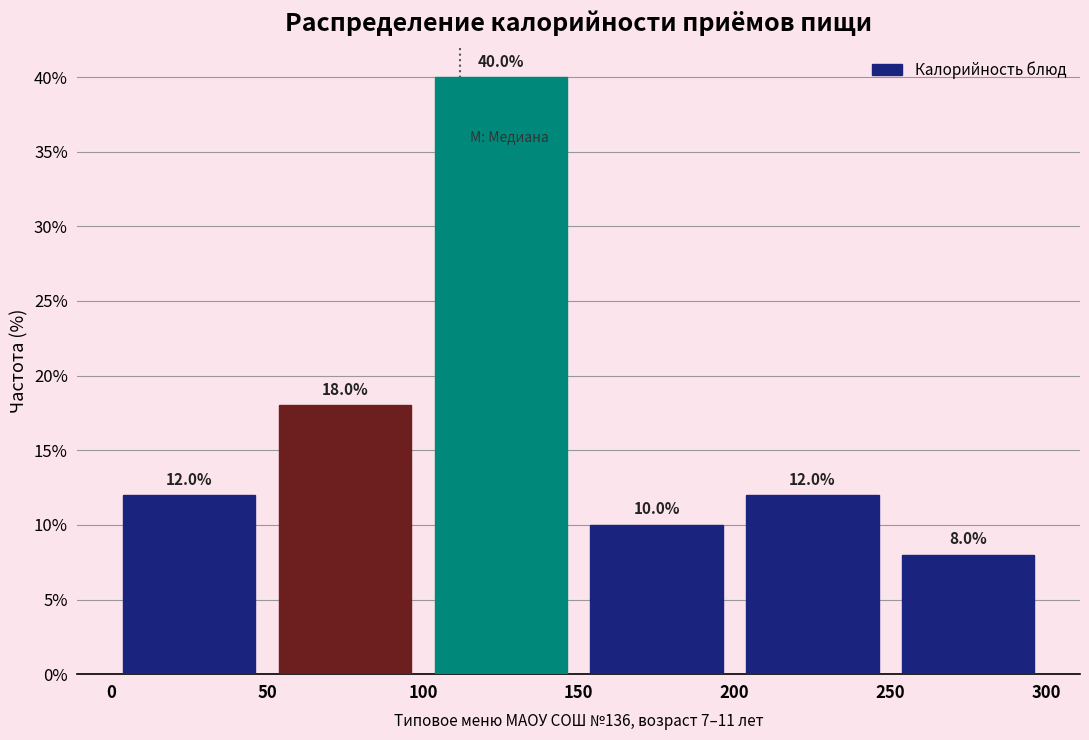

How tall is the bar that spans 100 to 150 on the x-axis?

40.0